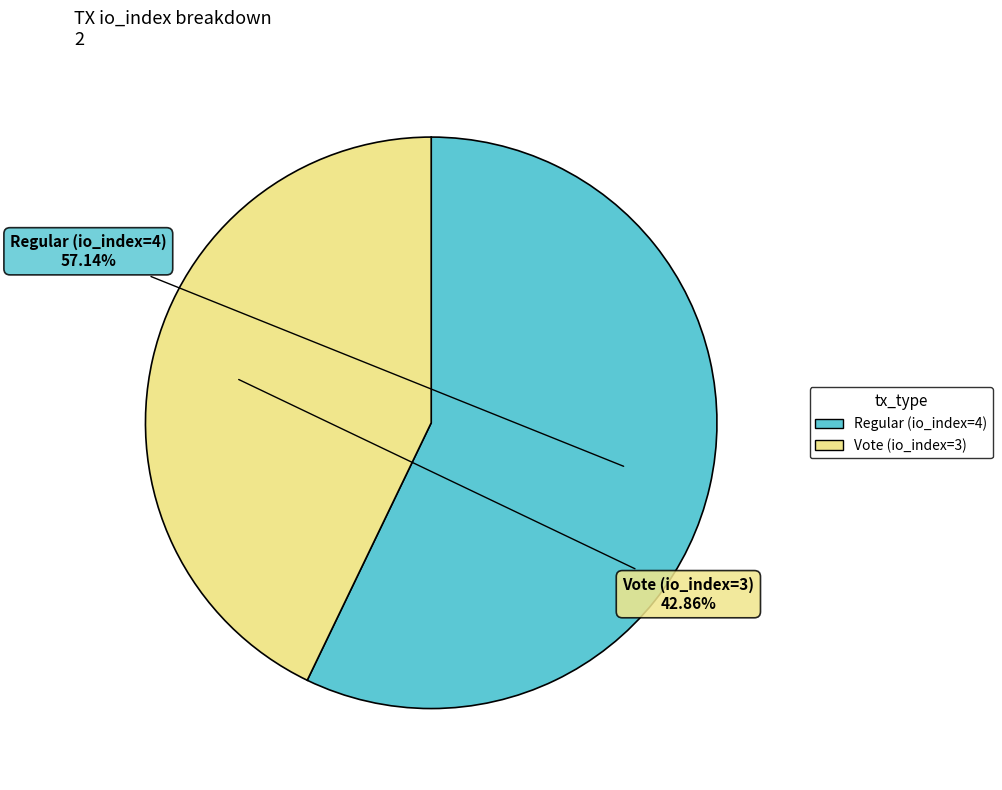

What is the majority slice?

Regular (io_index=4)